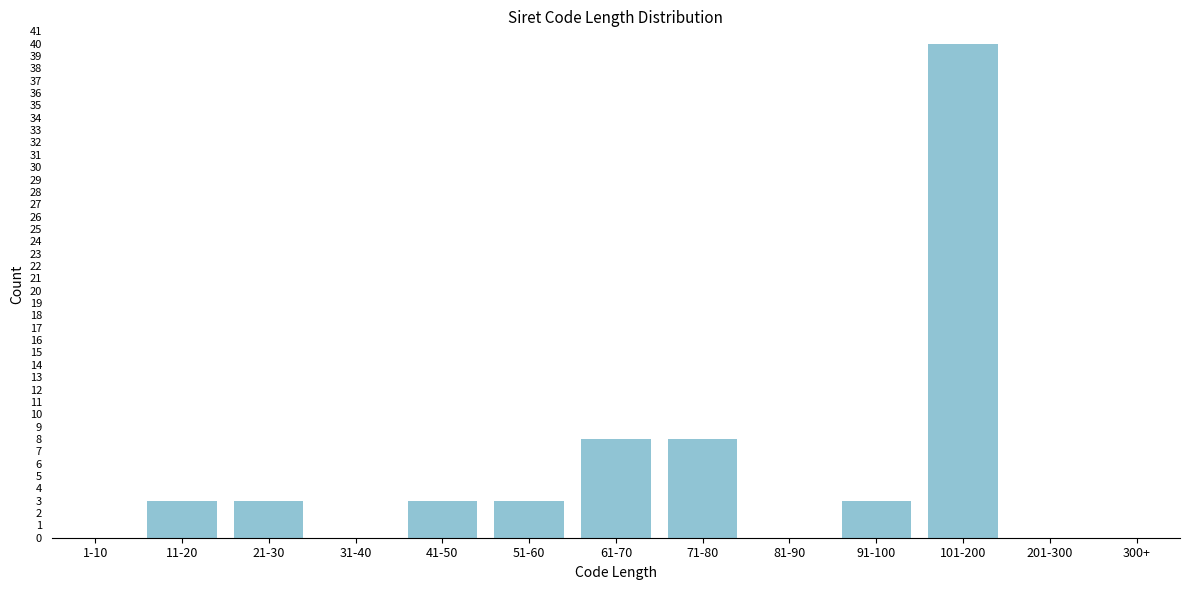

Reading left to right, what are all the values shown in this chart?

1-10=0	11-20=3	21-30=3	31-40=0	41-50=3	51-60=3	61-70=8	71-80=8	81-90=0	91-100=3	101-200=40	201-300=0	300+=0